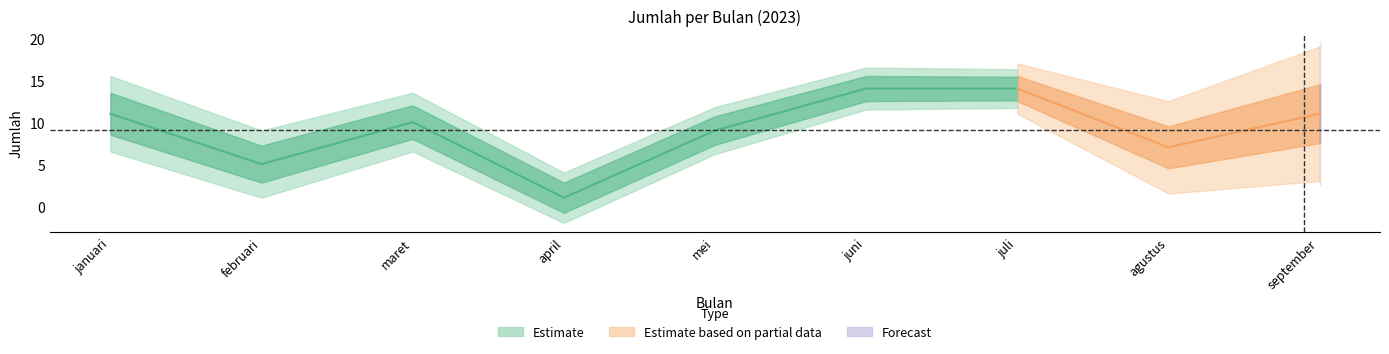

What is the label of the 6th point from the left?

juni